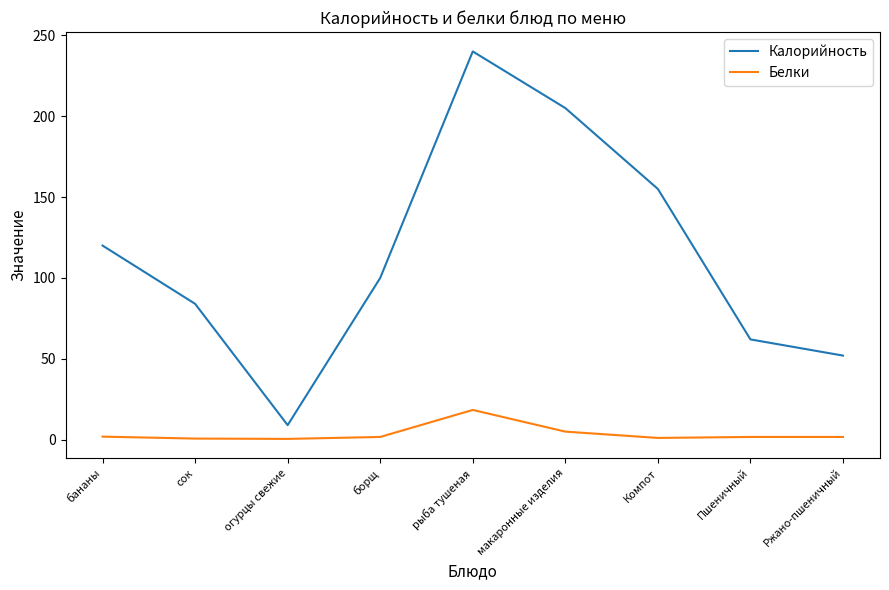

What is the approximate value of Белки at Пшеничный?

1.7